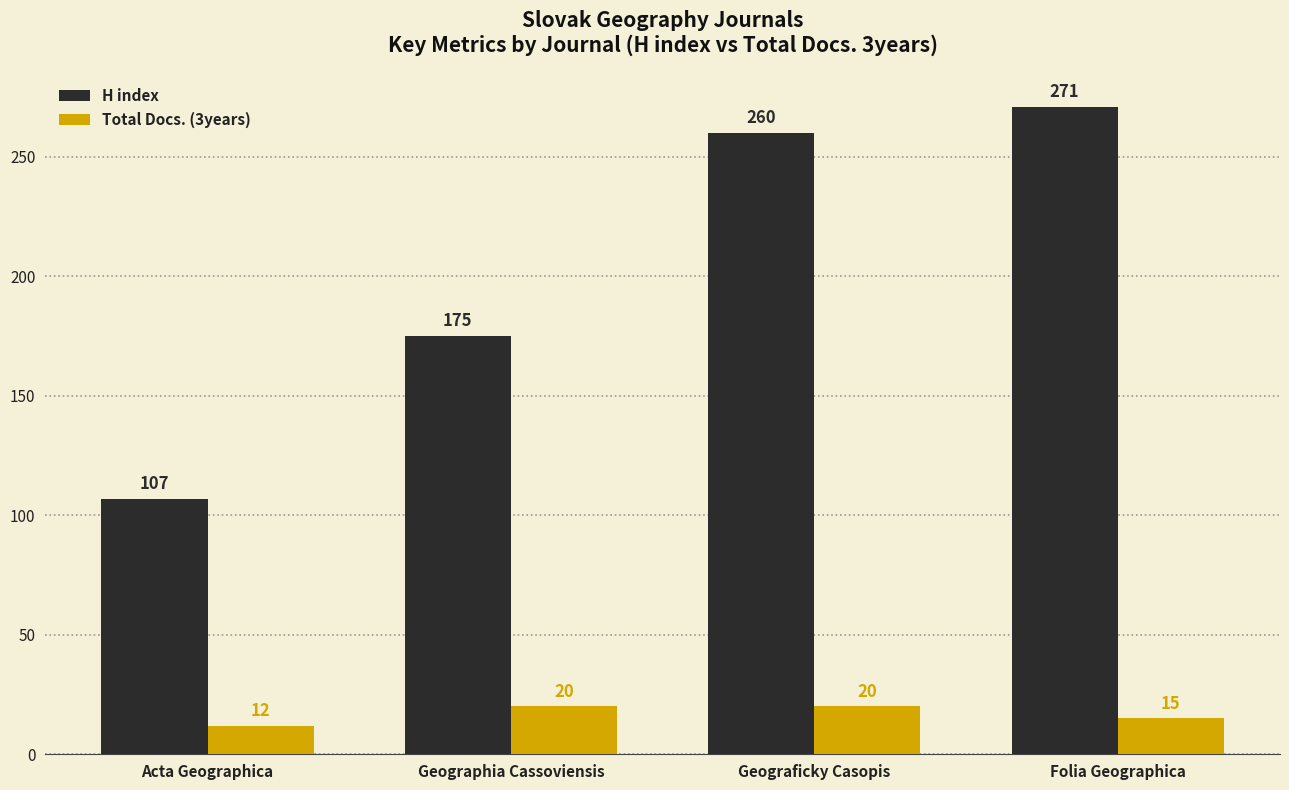

Which series has the largest total across all categories?

H index